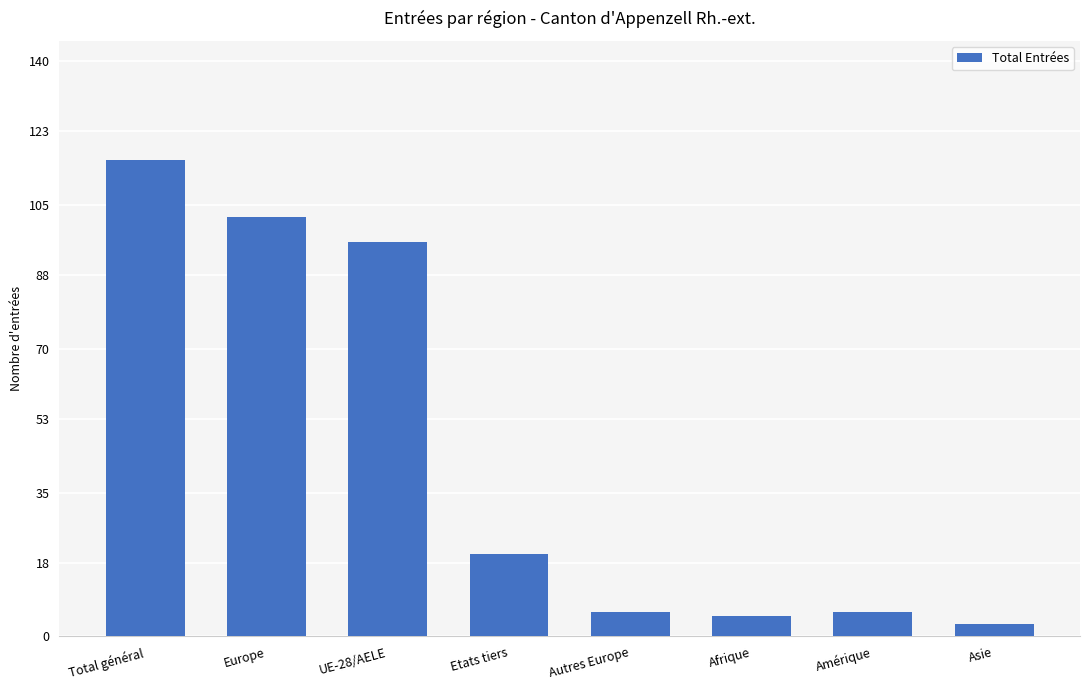

Where is the data nearest to the value 59?

UE-28/AELE